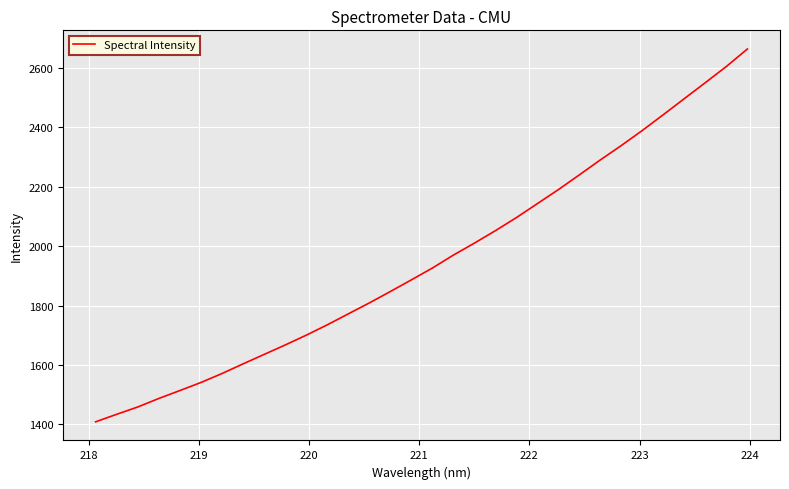

What is the maximum value shown in the chart?

2664.6